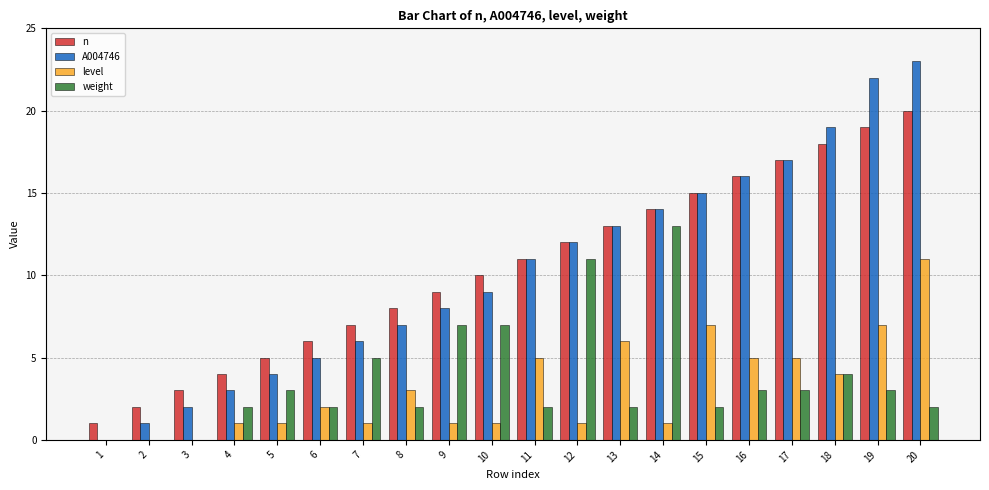

Which series has the largest range (max minus min)?

A004746